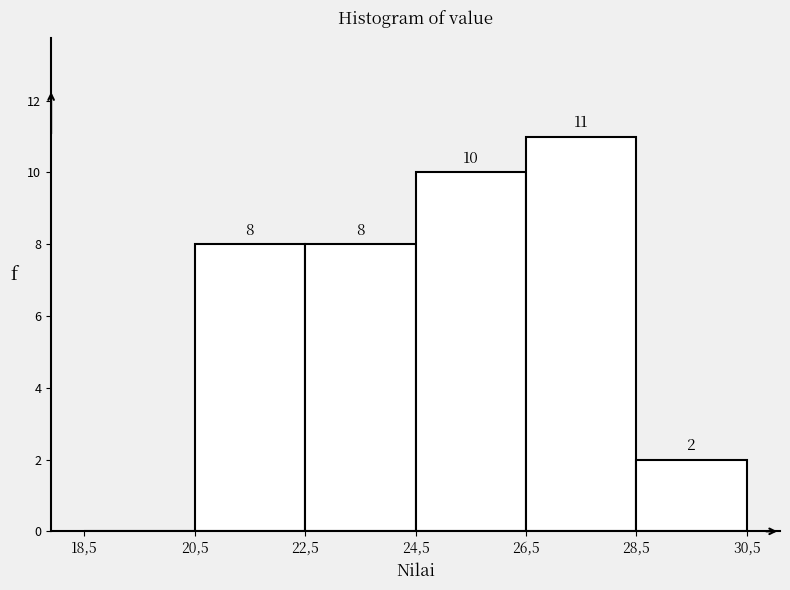

Reading left to right, extract all data points from this chart.

18,5=0	20,5=8	22,5=8	24,5=10	26,5=11	28,5=2